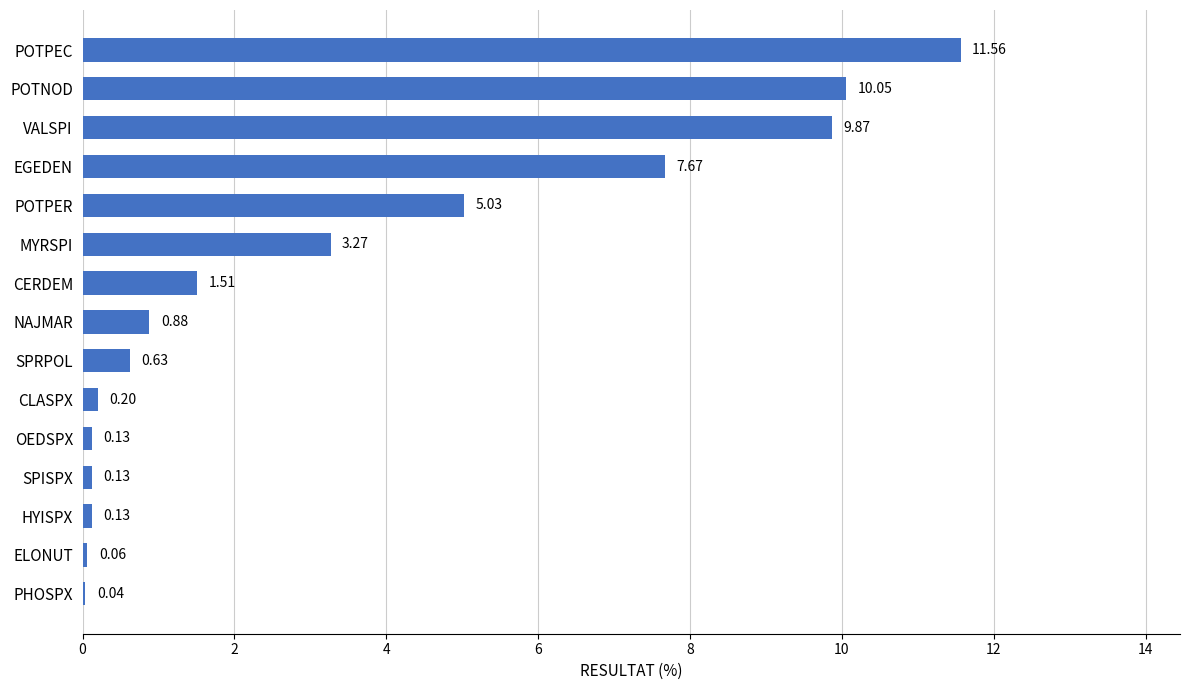

At which label is the value closest to 5?

POTPER